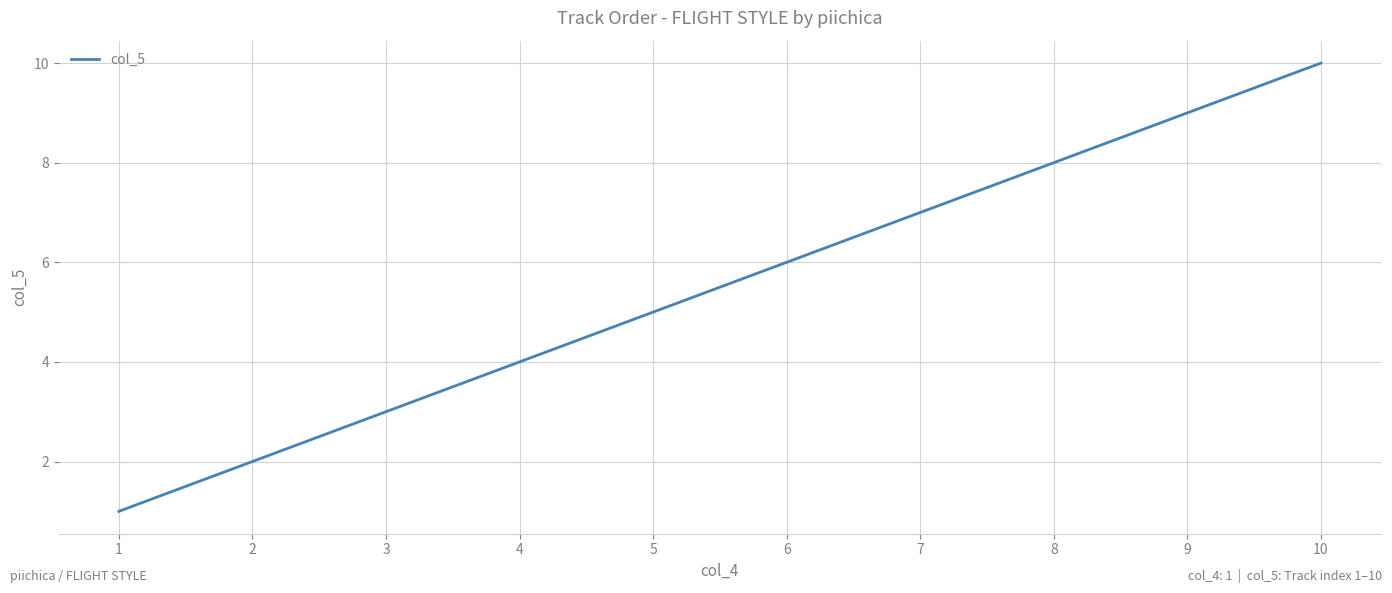

Count the values in the range 3 to 8.

6